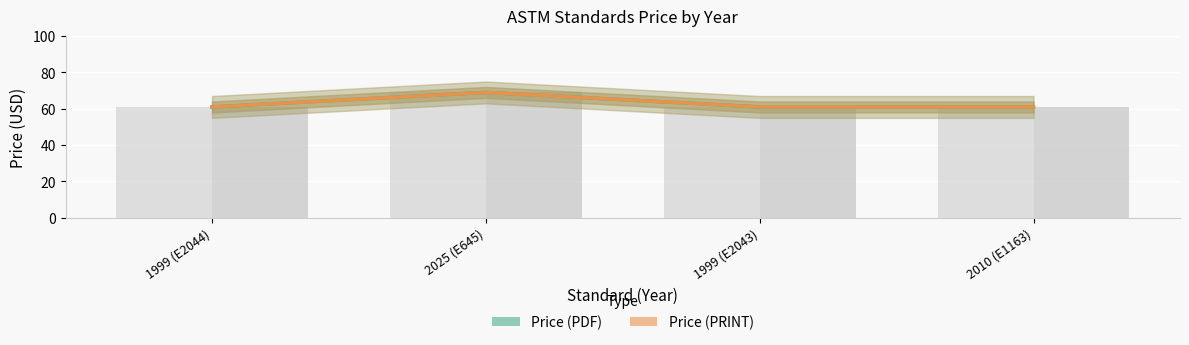

What is the label of the 2nd bar from the right?

1999 (E2043)